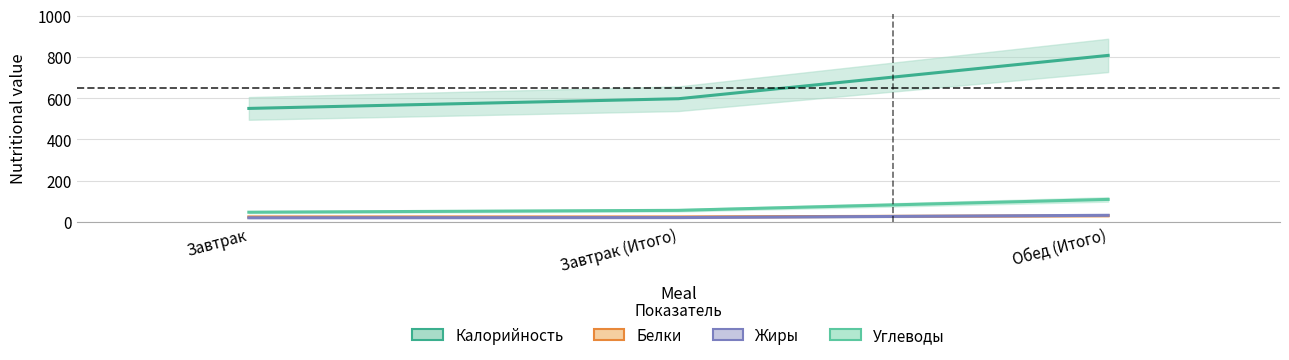

At which label is Углеводы closest to 78?

Завтрак (Итого)